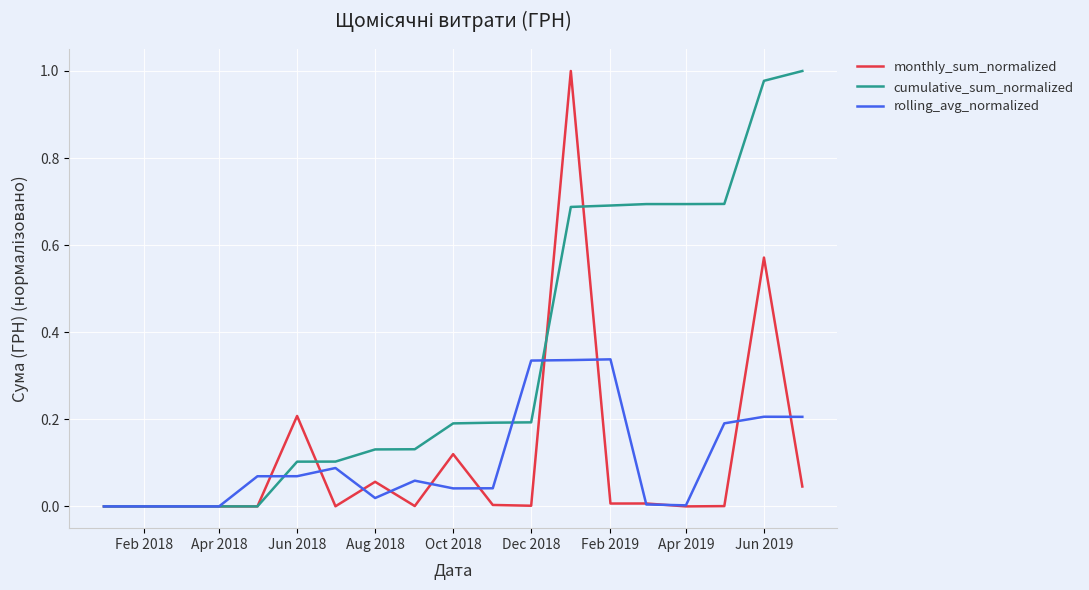

Which series ends up on top after the final intersection of rolling_avg_normalized and monthly_sum_normalized?

rolling_avg_normalized